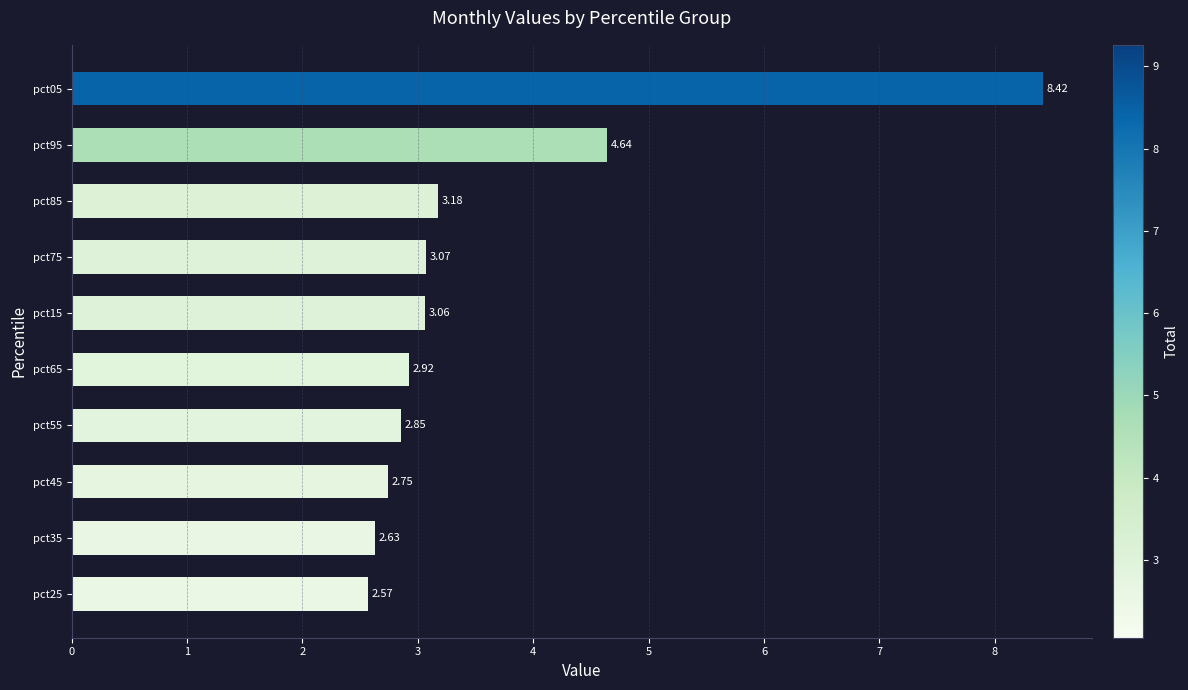

List the labels in order of value, smallest first.

pct25, pct35, pct45, pct55, pct65, pct15, pct75, pct85, pct95, pct05